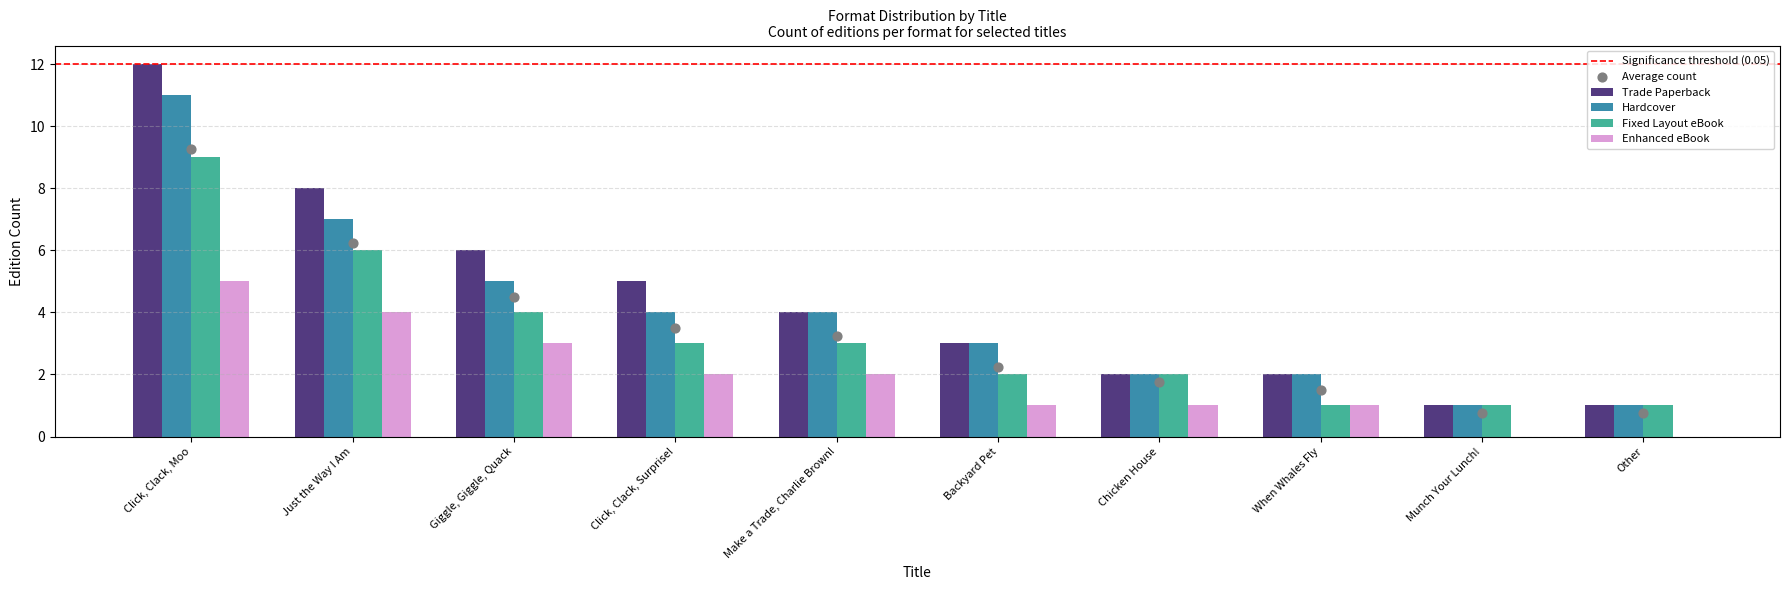

Is the value of Hardcover at Click, Clack, Surprise! greater than the value of Fixed Layout eBook at Just the Way I Am?

No